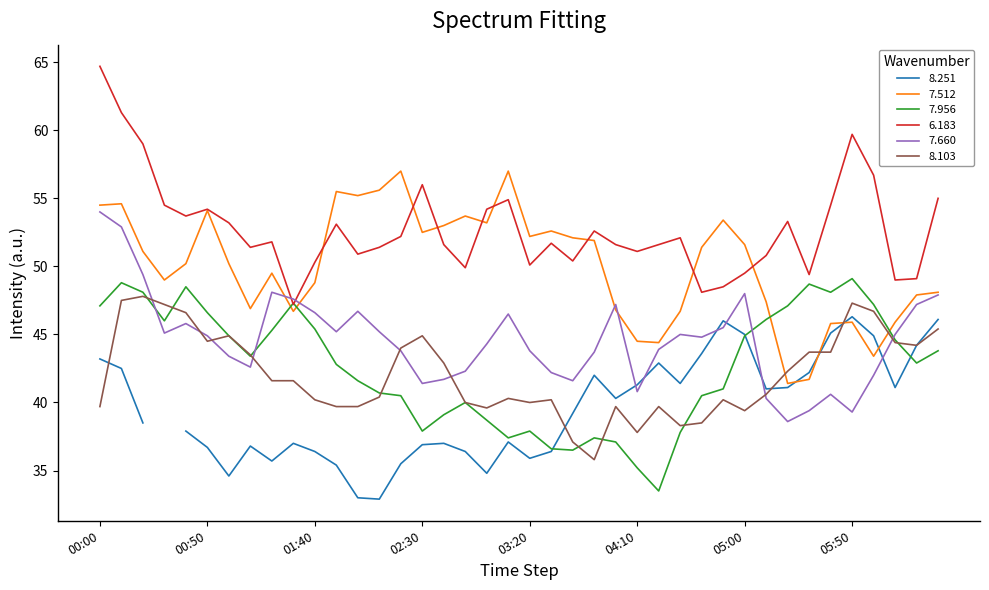

Is it true that 6.183 equals 49.5 at 05:00?

True